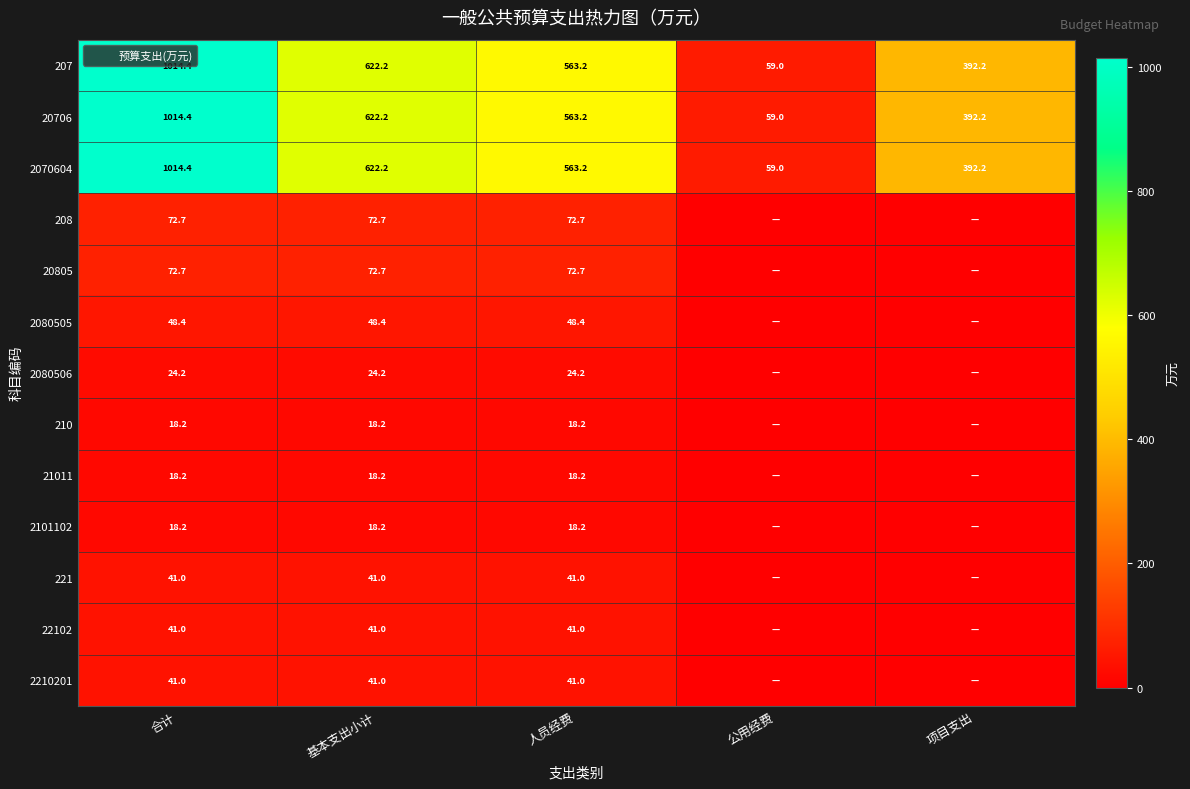

Is the value of 2070604 at 合计 greater than the value of 2080506 at 合计?

Yes